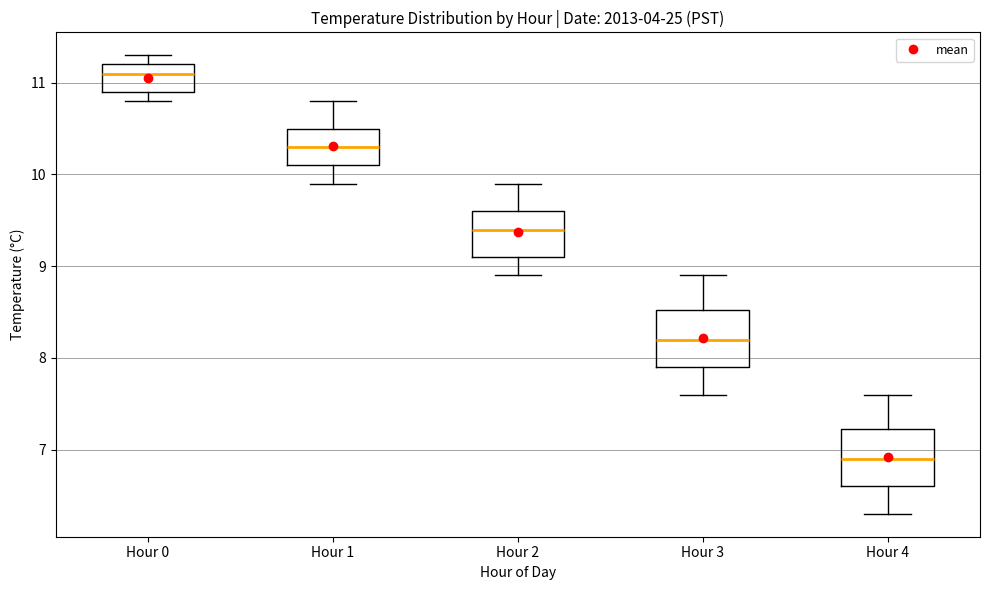

Reading left to right, read every box against the y-axis: the position of its median line, the range the box covers, and the ends of its whiskers. The values are not printed on the chart, so give them approximately, as read against the axis.

Hour 0: median 11.1, box 10.9 to 11.2, whiskers 10.8 to 11.3
Hour 1: median 10.3, box 10.1 to 10.5, whiskers 9.9 to 10.8
Hour 2: median 9.4, box 9.1 to 9.6, whiskers 8.9 to 9.9
Hour 3: median 8.2, box 7.9 to 8.5, whiskers 7.6 to 8.9
Hour 4: median 6.9, box 6.6 to 7.2, whiskers 6.3 to 7.6